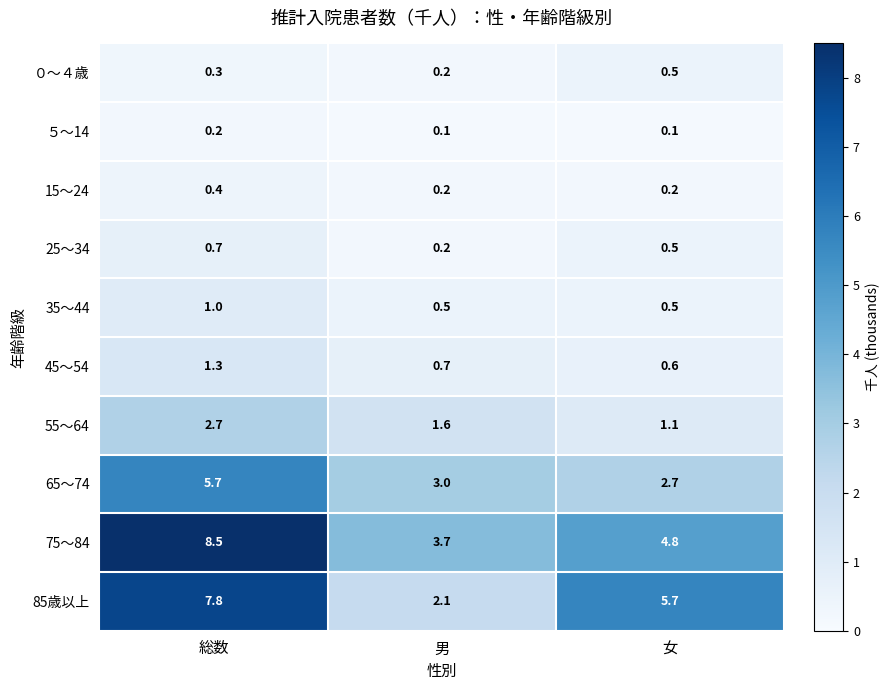

Reading left to right, extract all data points from this chart.

０～４歳: 0.3	0.2	0.5
５～14: 0.2	0.1	0.1
15～24: 0.4	0.2	0.2
25～34: 0.7	0.2	0.5
35～44: 1.0	0.5	0.5
45～54: 1.3	0.7	0.6
55～64: 2.7	1.6	1.1
65～74: 5.7	3.0	2.7
75～84: 8.5	3.7	4.8
85歳以上: 7.8	2.1	5.7